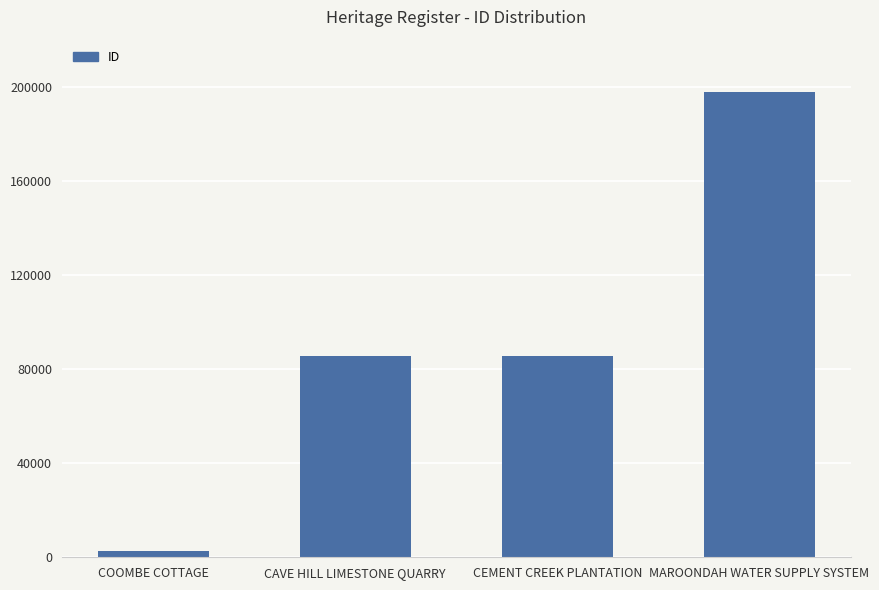

Read the value at MAROONDAH WATER SUPPLY SYSTEM, to the nearest 50.

197550